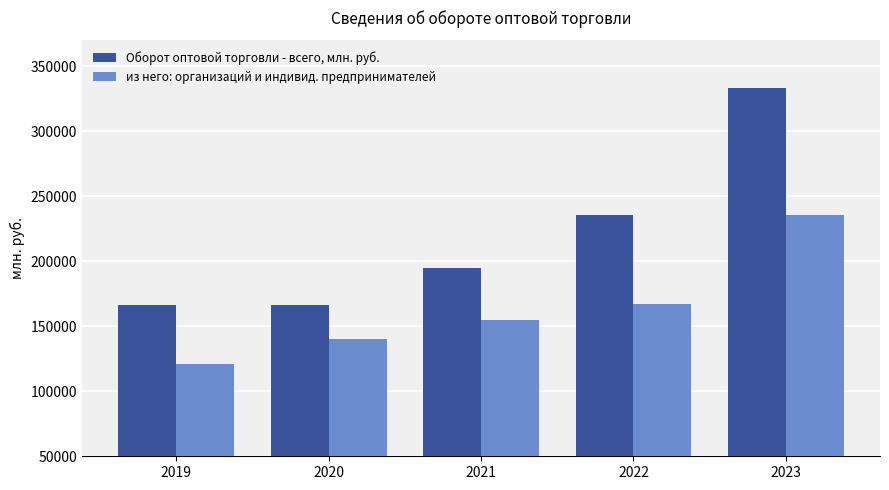

At which label is из него: организаций и индивид. предпринимателей closest to 178451?

2022